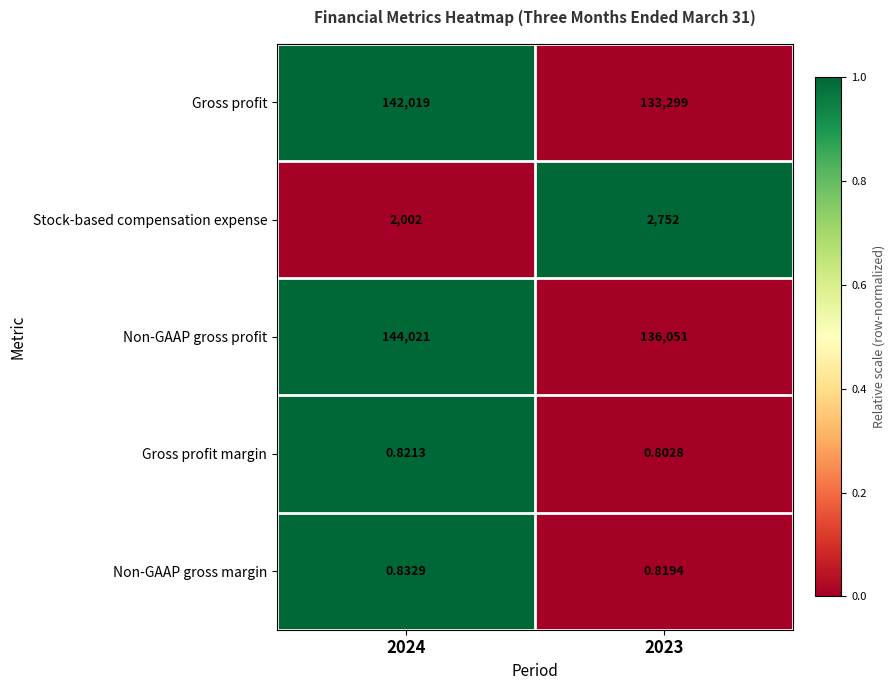

Which series changed the most between 2024 and 2023?

Gross profit